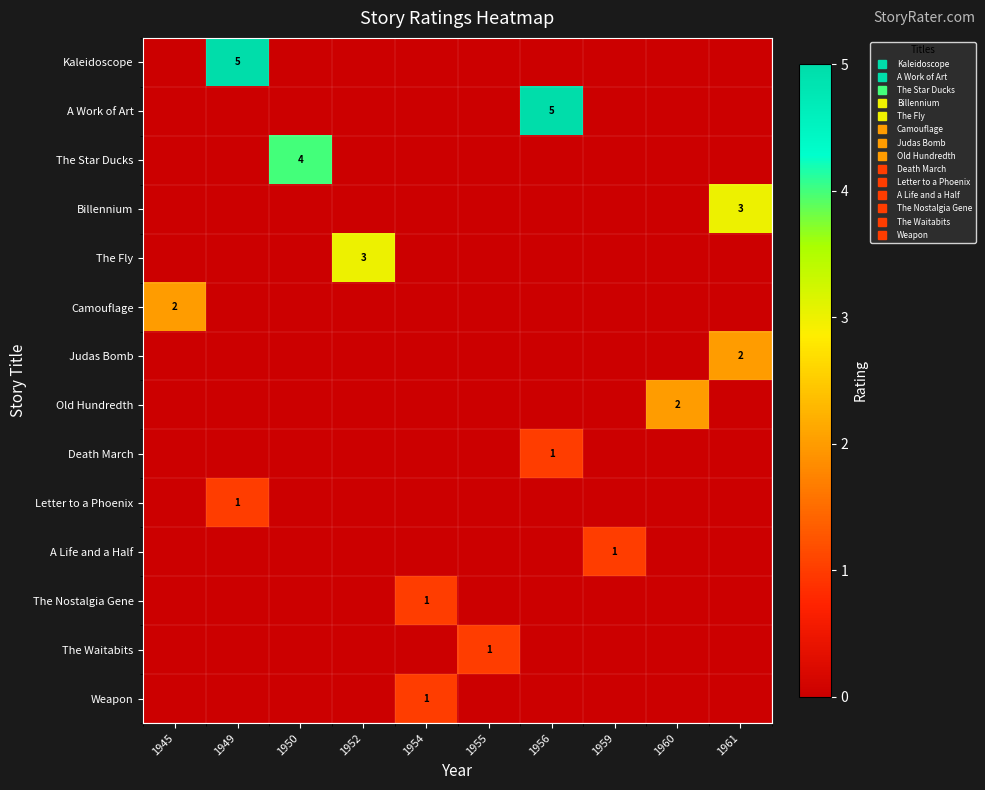

How many categories are shown in the chart?

10